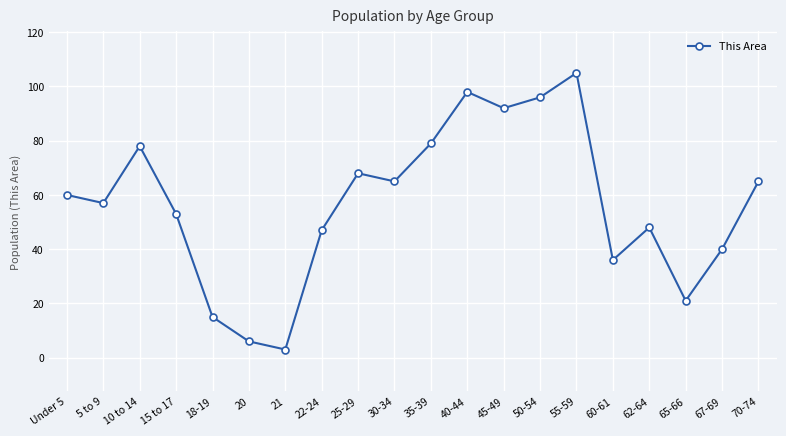

How many points are lower than both their immediate neighbors (excluding endpoints)?

6